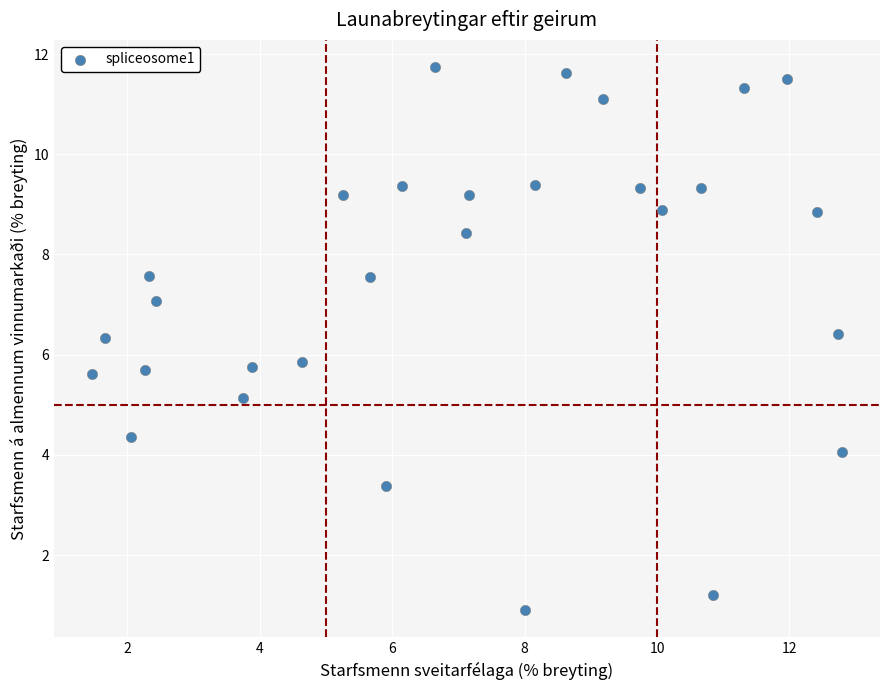

What is the range of X values (max minus min)?

11.3